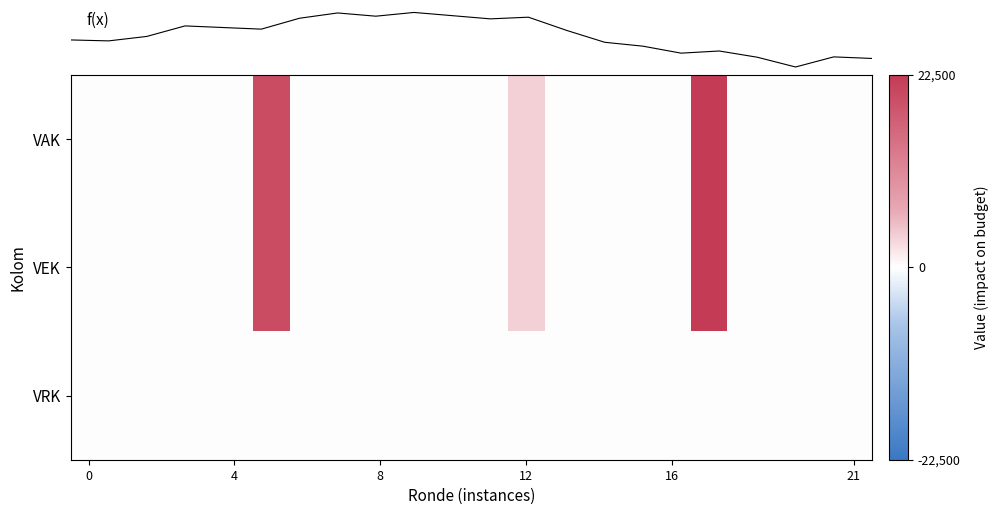

At which category is the sum across all series the highest?

17